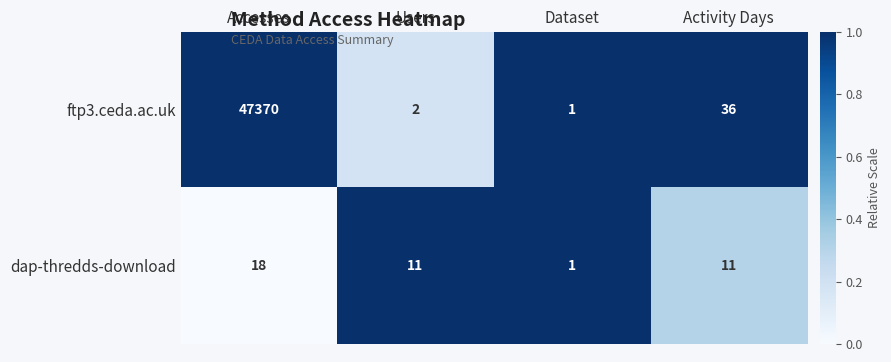

Reading left to right, what are all the values shown in this chart?

ftp3.ceda.ac.uk: Accesses=47370	Users=2	Dataset=1	Activity Days=36
dap-thredds-download: Accesses=18	Users=11	Dataset=1	Activity Days=11